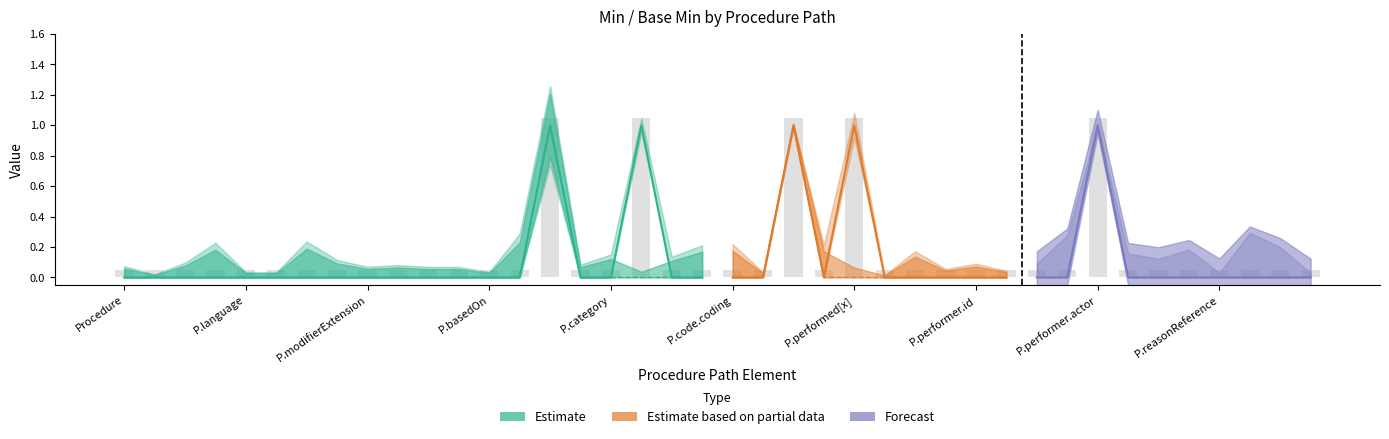

Is it true that the value at 22 is 0.4?

False